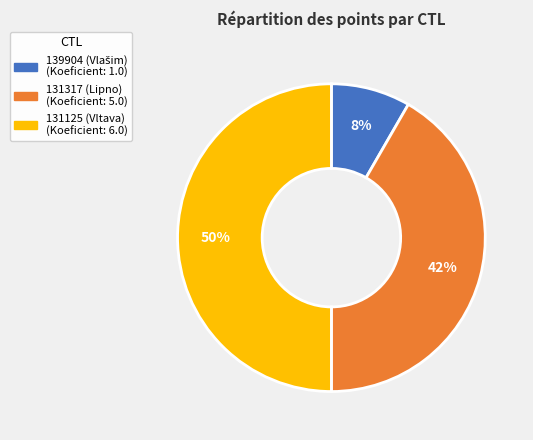

True or false: 131125 accounts for 50% of the total.

True